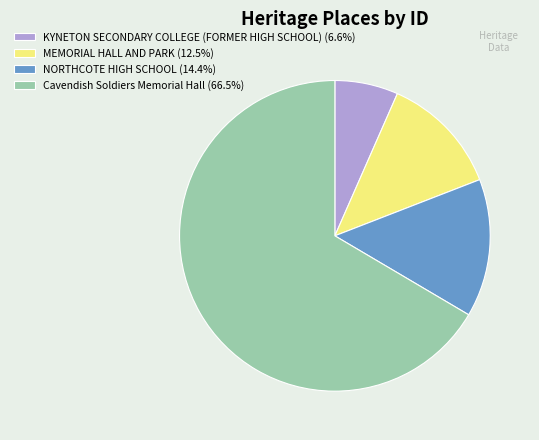

Rank the categories by value from lowest to highest.

KYNETON SECONDARY COLLEGE (FORMER HIGH SCHOOL), MEMORIAL HALL AND PARK, NORTHCOTE HIGH SCHOOL, Cavendish Soldiers Memorial Hall